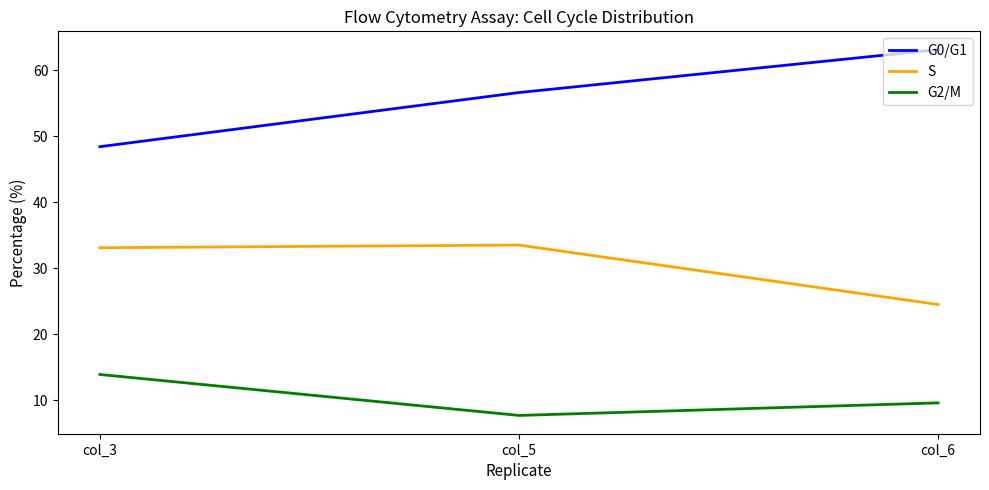

List the series in order of their peak value, lowest first.

G2/M, S, G0/G1